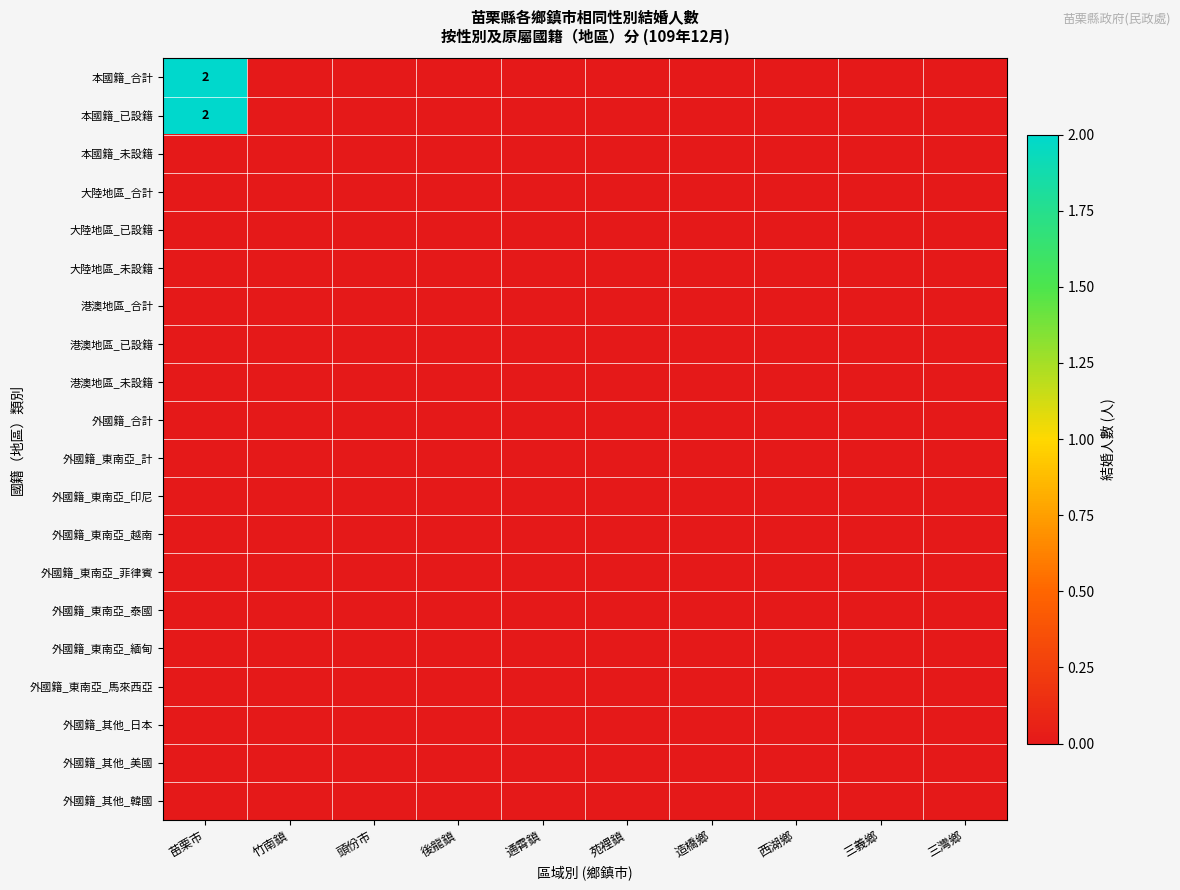

At how many categories does at least one series exceed 1?

1